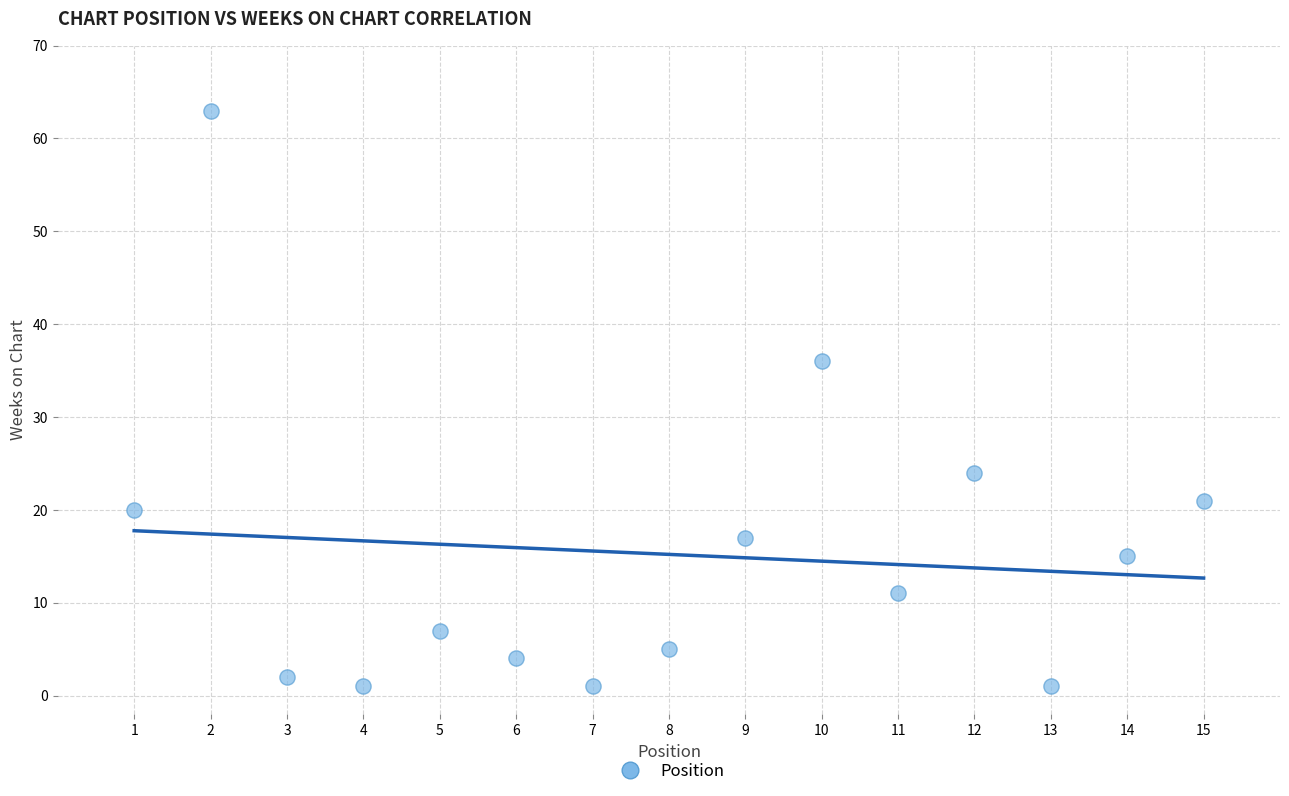

What Y value in the scatter plot is closest to 32?

36